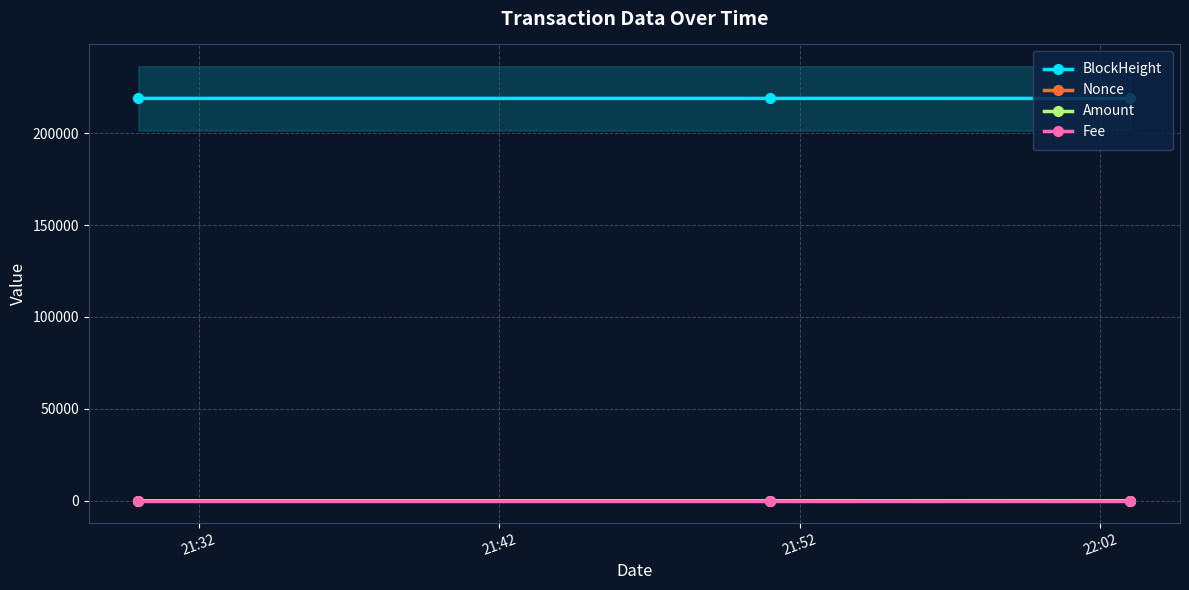

How many series are shown in this chart?

4